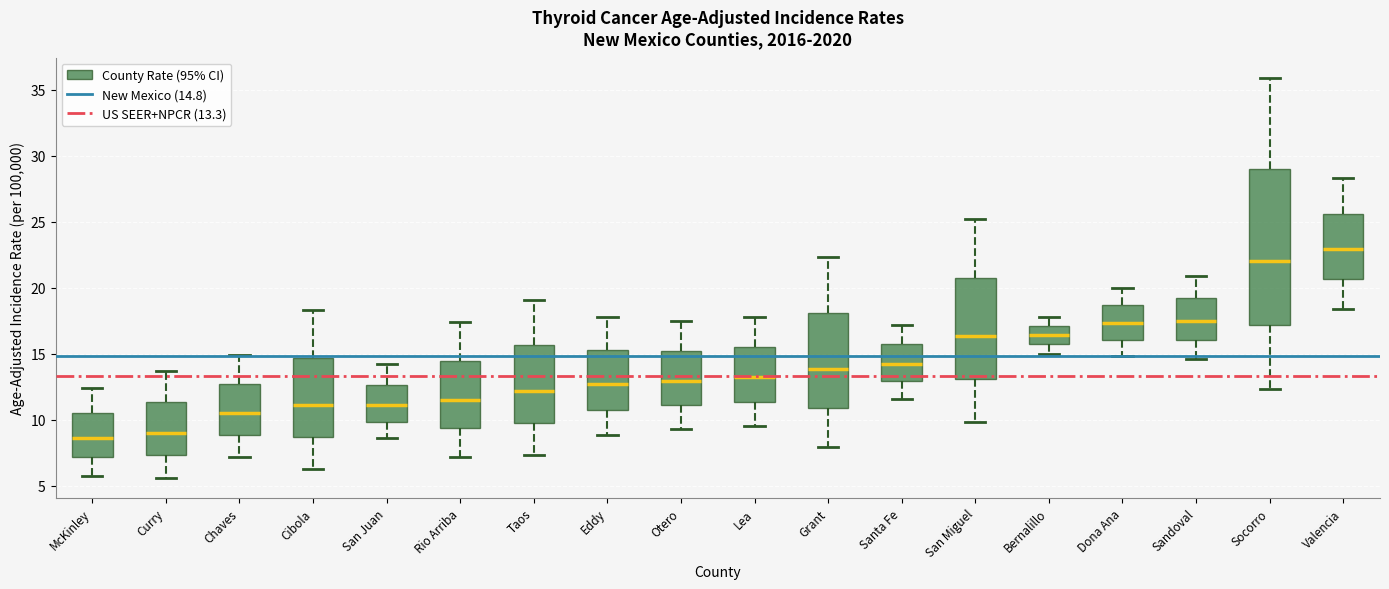

Reading left to right, read every box against the y-axis: the position of its median line, the range the box covers, and the ends of its whiskers. The values are not printed on the chart, so give them approximately, as read against the axis.

McKinley: median 8.5, box 7.0 to 10.5, whiskers 5.5 to 12.5
Curry: median 9.0, box 7.5 to 11.5, whiskers 5.5 to 13.5
Chaves: median 10.5, box 9.0 to 12.5, whiskers 7.0 to 15.0
Cibola: median 11.0, box 8.5 to 14.5, whiskers 6.5 to 18.5
San Juan: median 11.0, box 10.0 to 12.5, whiskers 8.5 to 14.0
Rio Arriba: median 11.5, box 9.5 to 14.5, whiskers 7.0 to 17.5
Taos: median 12.0, box 10.0 to 15.5, whiskers 7.5 to 19.0
Eddy: median 12.5, box 11.0 to 15.5, whiskers 9.0 to 18.0
Otero: median 13.0, box 11.0 to 15.0, whiskers 9.5 to 17.5
Lea: median 13.0, box 11.5 to 15.5, whiskers 9.5 to 18.0
Grant: median 14.0, box 11.0 to 18.0, whiskers 8.0 to 22.5
Santa Fe: median 14.0, box 13.0 to 15.5, whiskers 11.5 to 17.0
San Miguel: median 16.5, box 13.0 to 21.0, whiskers 10.0 to 25.0
Bernalillo: median 16.5, box 15.5 to 17.0, whiskers 15.0 to 18.0
Dona Ana: median 17.5, box 16.0 to 18.5, whiskers 15.0 to 20.0
Sandoval: median 17.5, box 16.0 to 19.0, whiskers 14.5 to 21.0
Socorro: median 22.0, box 17.0 to 29.0, whiskers 12.5 to 36.0
Valencia: median 23.0, box 20.5 to 25.5, whiskers 18.5 to 28.5